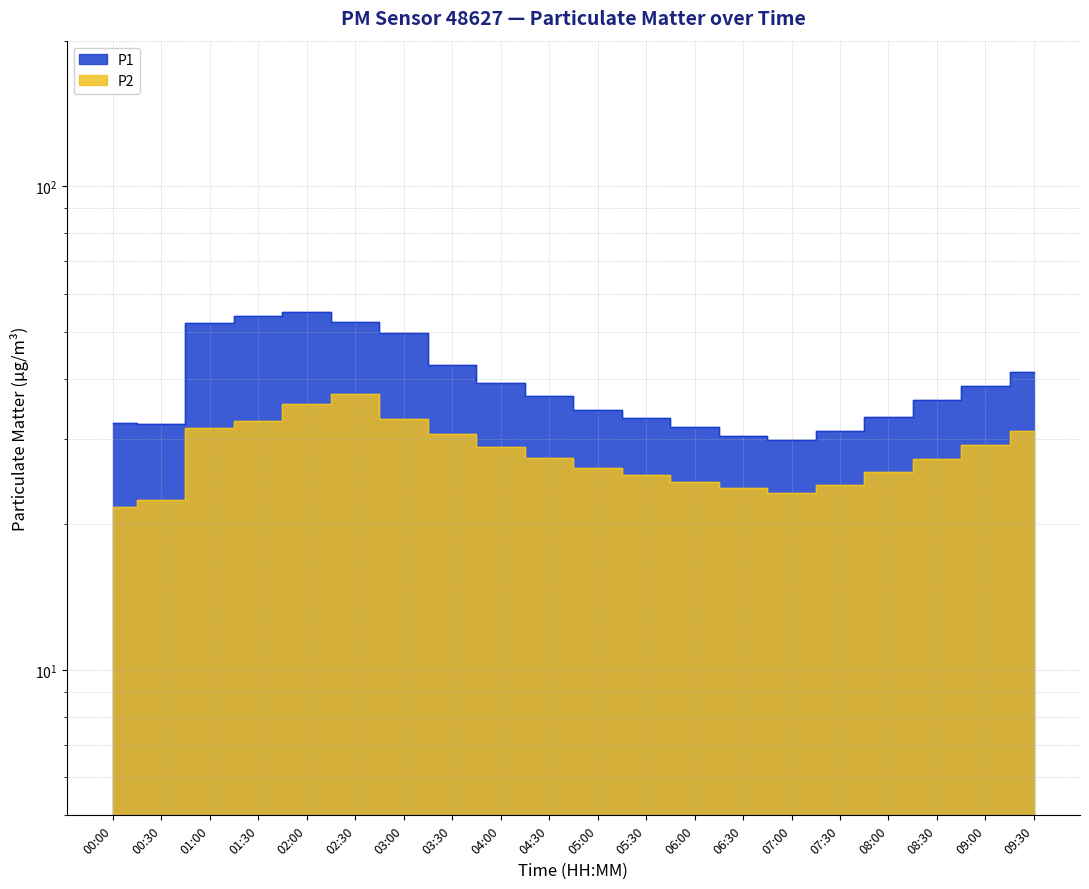

True or false: P1 has a value of 54.8 at 05:30.

False